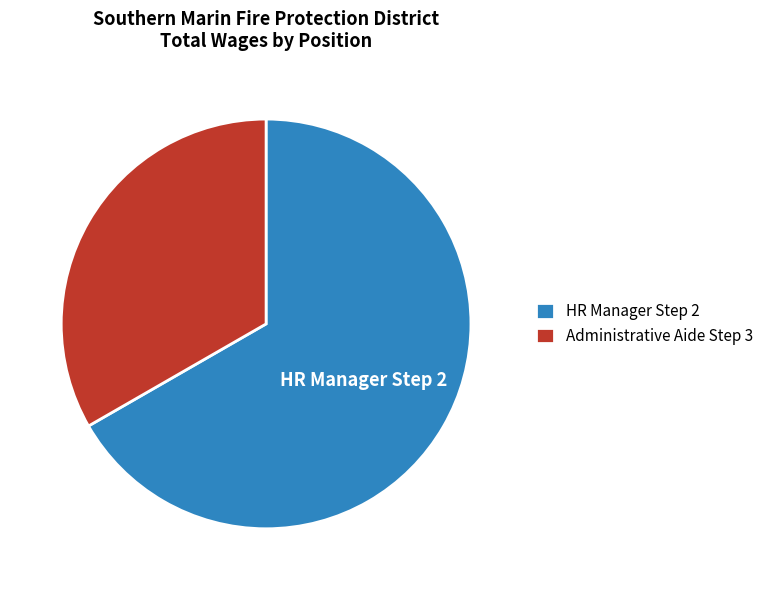

Rank the categories by value from lowest to highest.

Administrative Aide Step 3, HR Manager Step 2